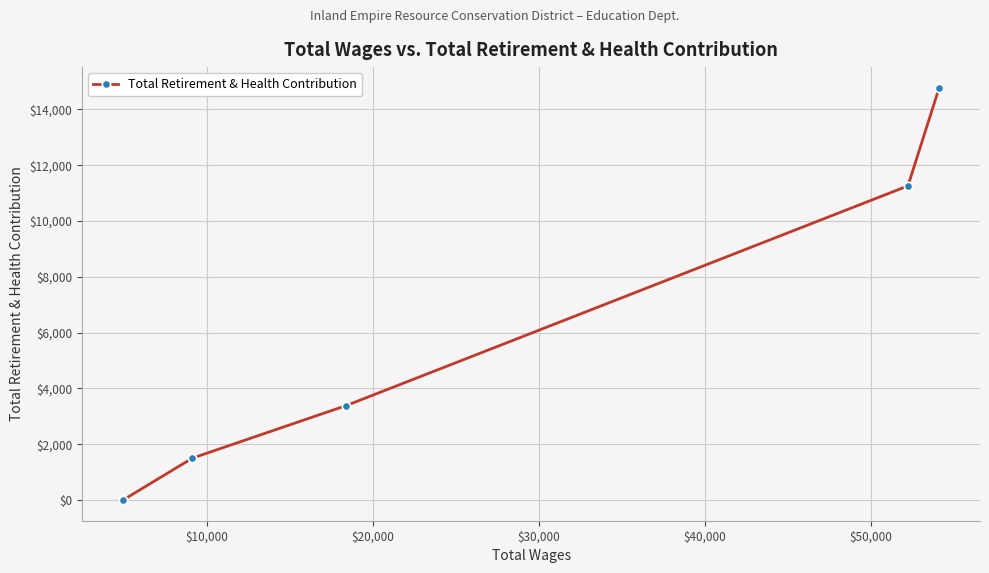

What is the difference between the second highest and minimum values?

11259